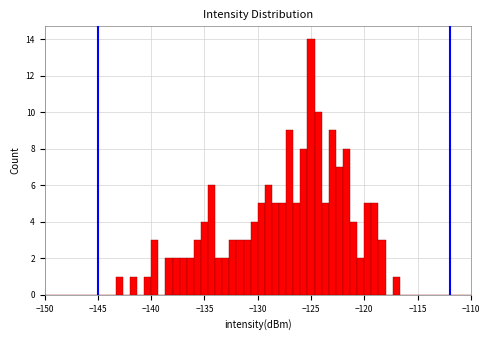

Around what value on the x-axis is the tallest bar? Give the approximate position of its centre, as read against the axis.

-125.0